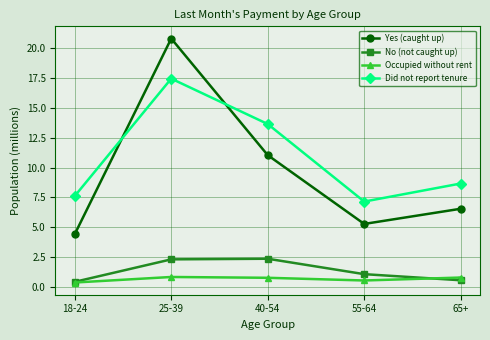

True or false: Did not report tenure has a value of 7.2 at 55-64.

True